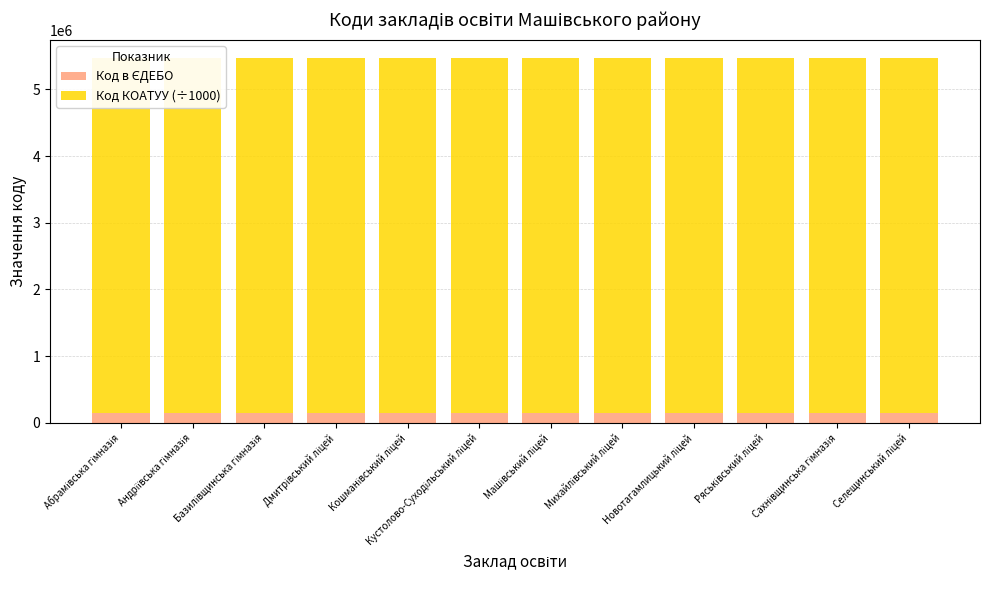

At Новотагамлицький ліцей, list the series in order from smallest to largest.

Код в ЄДЕБО, Код КОАТУУ (÷1000)